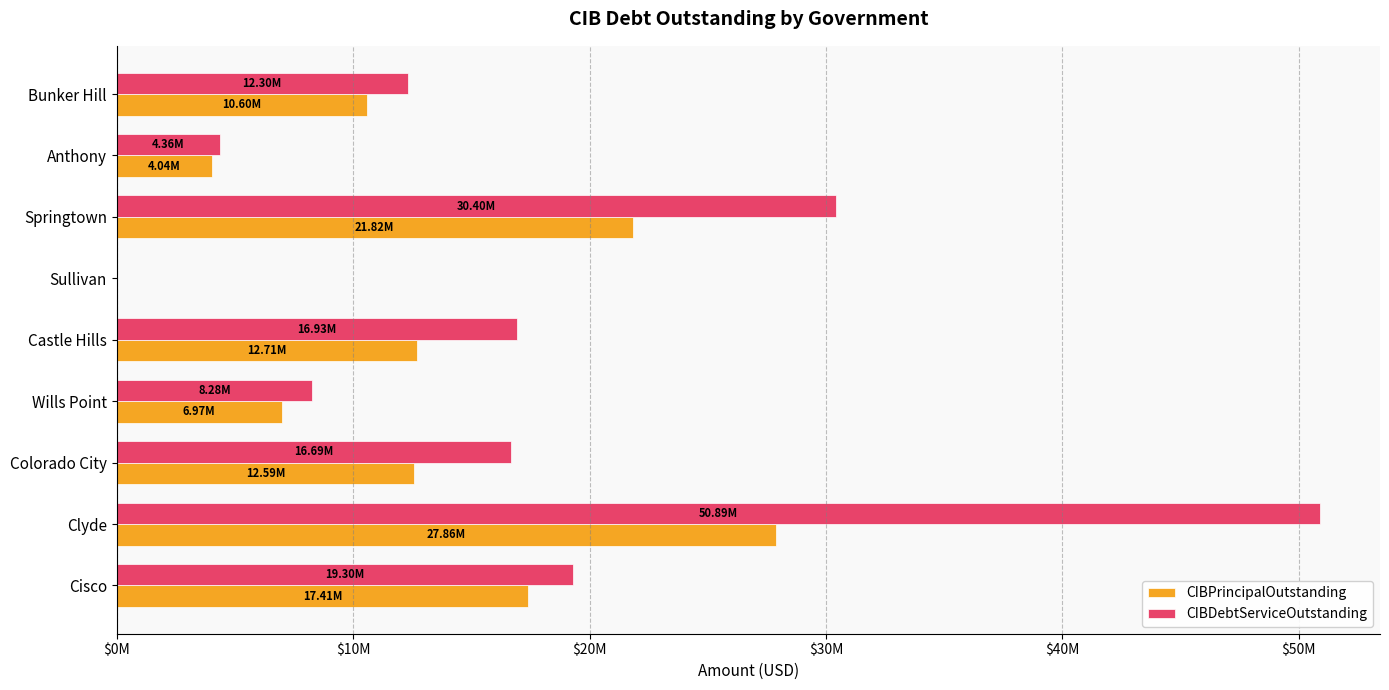

What are all the series names shown in the legend?

CIBPrincipalOutstanding, CIBDebtServiceOutstanding